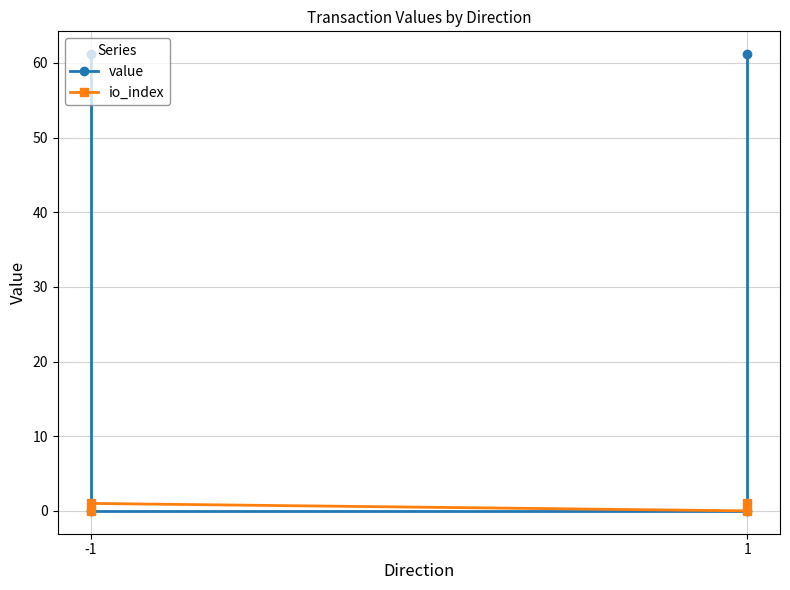

At which label is value closest to 30?

-1